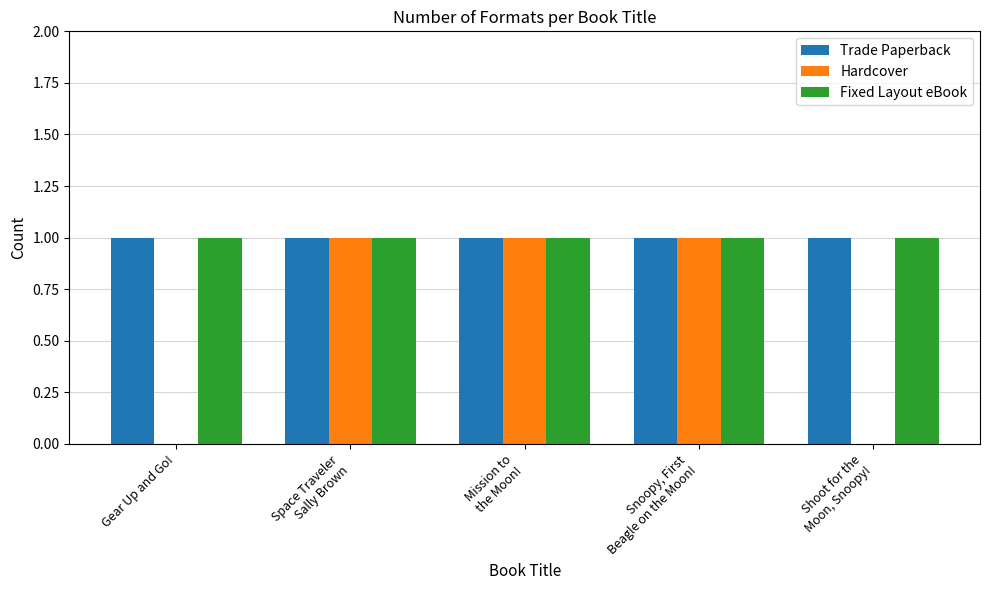

True or false: Fixed Layout eBook has a value of 1 at Gear Up and Go!.

True